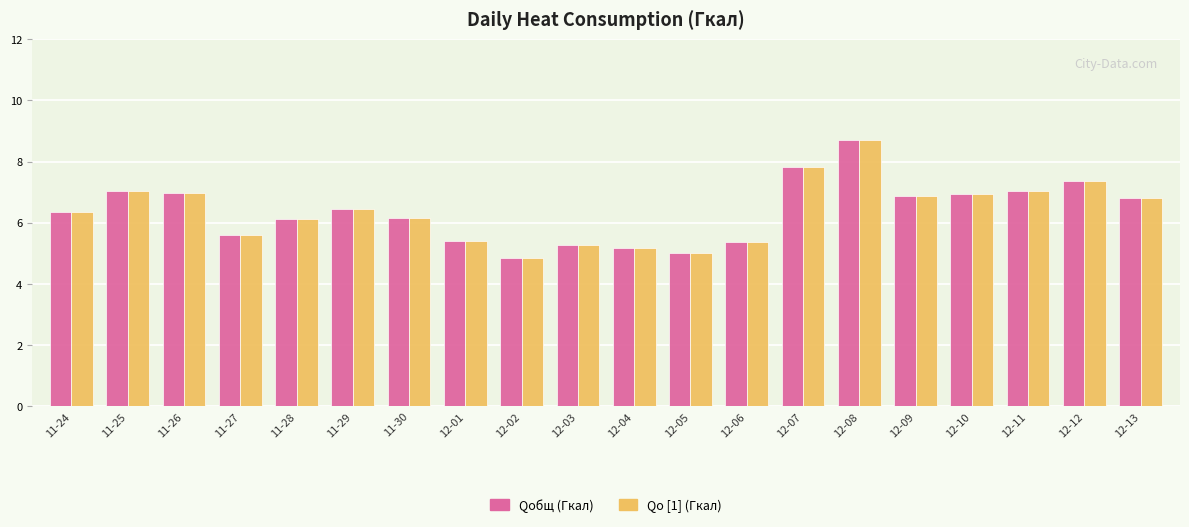

Are the bars grouped side by side (vs. stacked)?

Yes